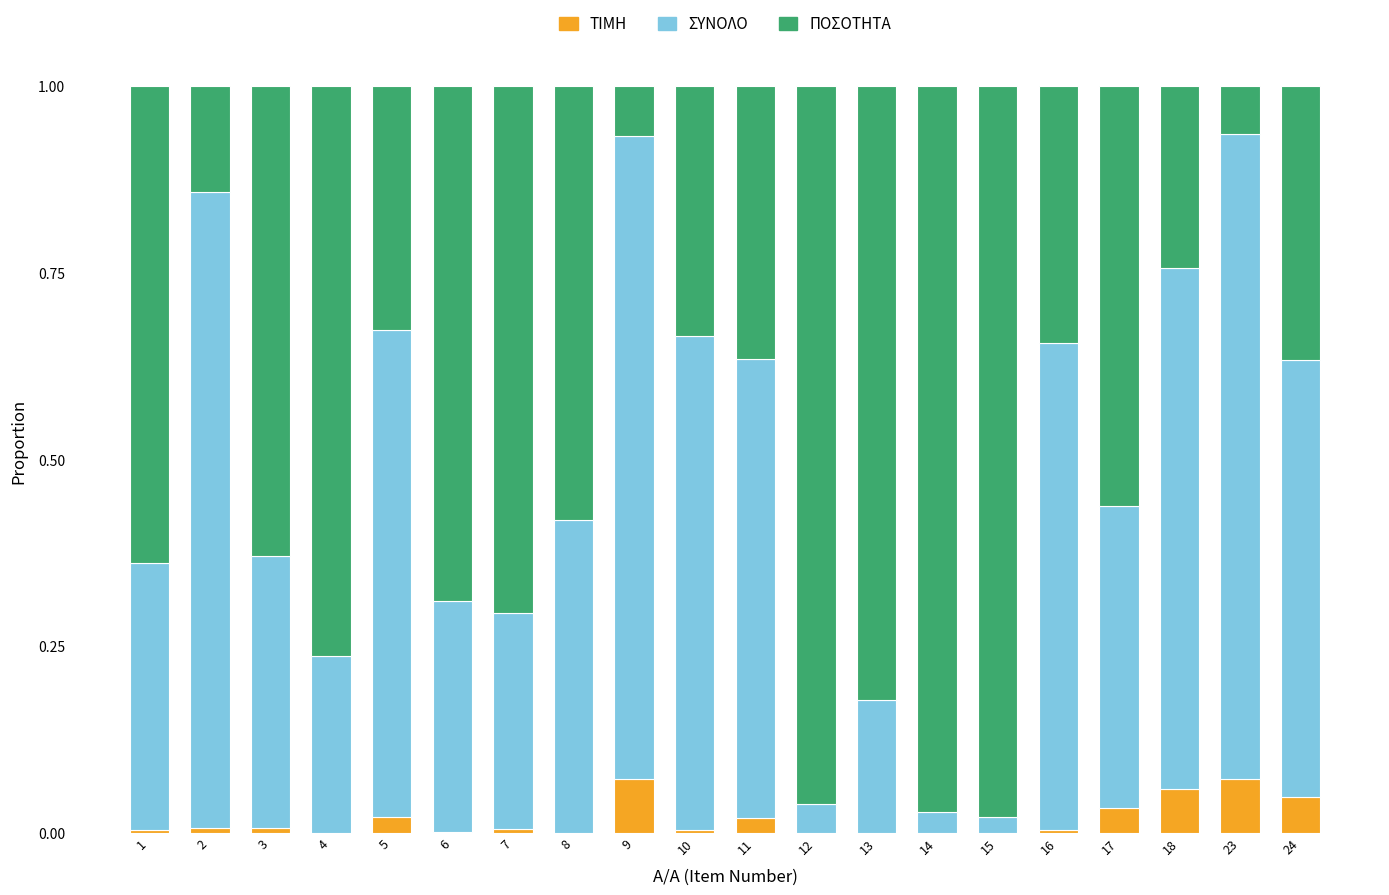

The value of ΠΟΣΟΤΗΤΑ at 16 is 0.3. True or false?

True